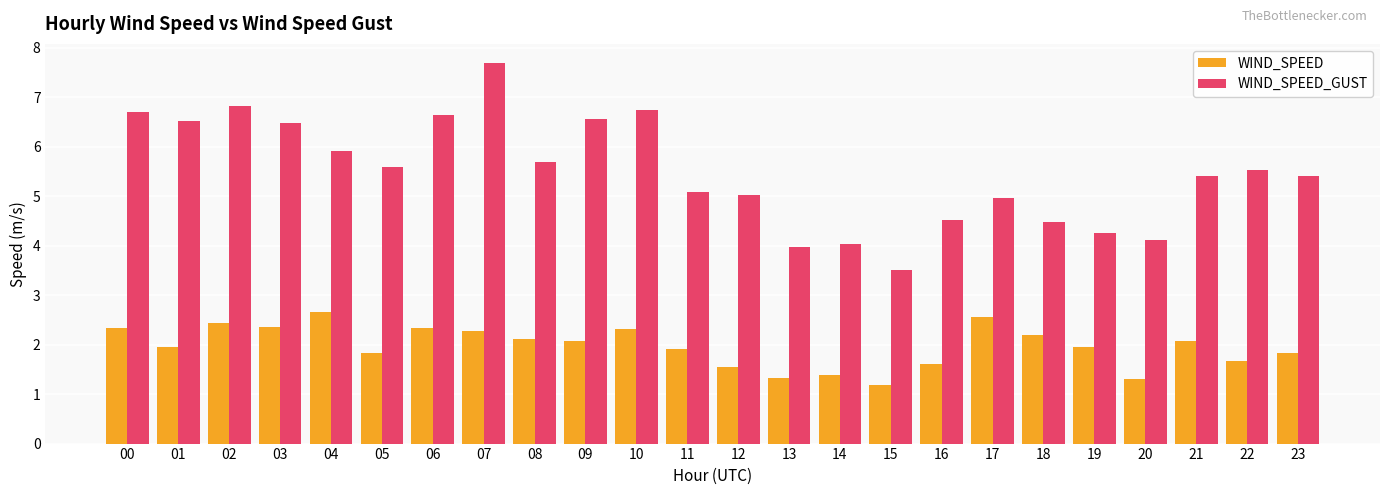

What is the difference between the highest and lowest values at 17?

2.4